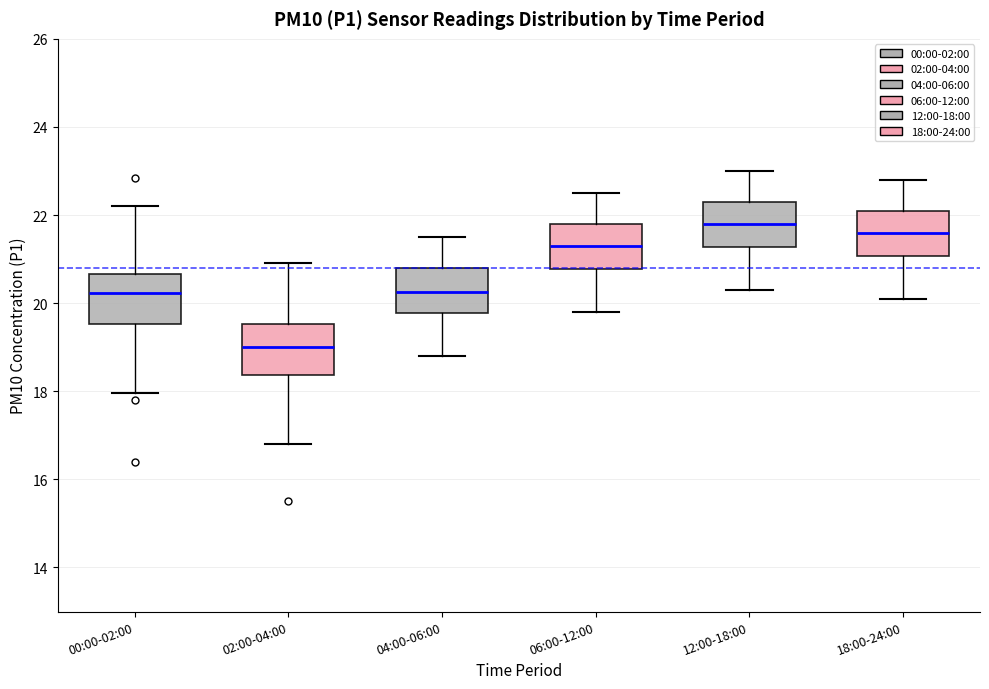

Which box's median line is the lowest?

02:00-04:00